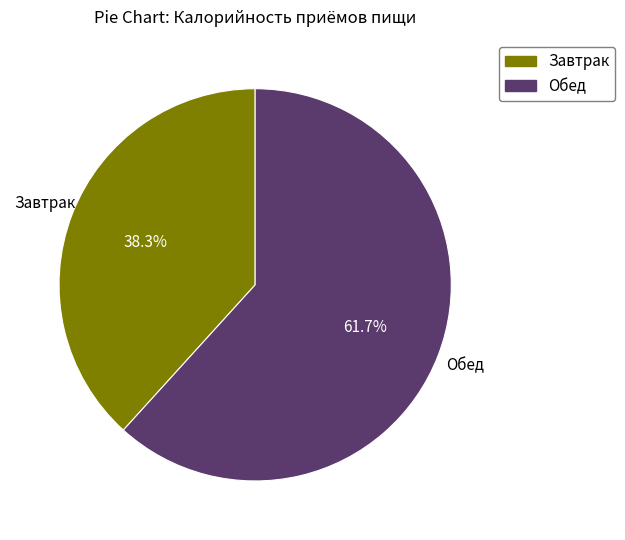

To the nearest percent, what is the average slice percentage?

50%